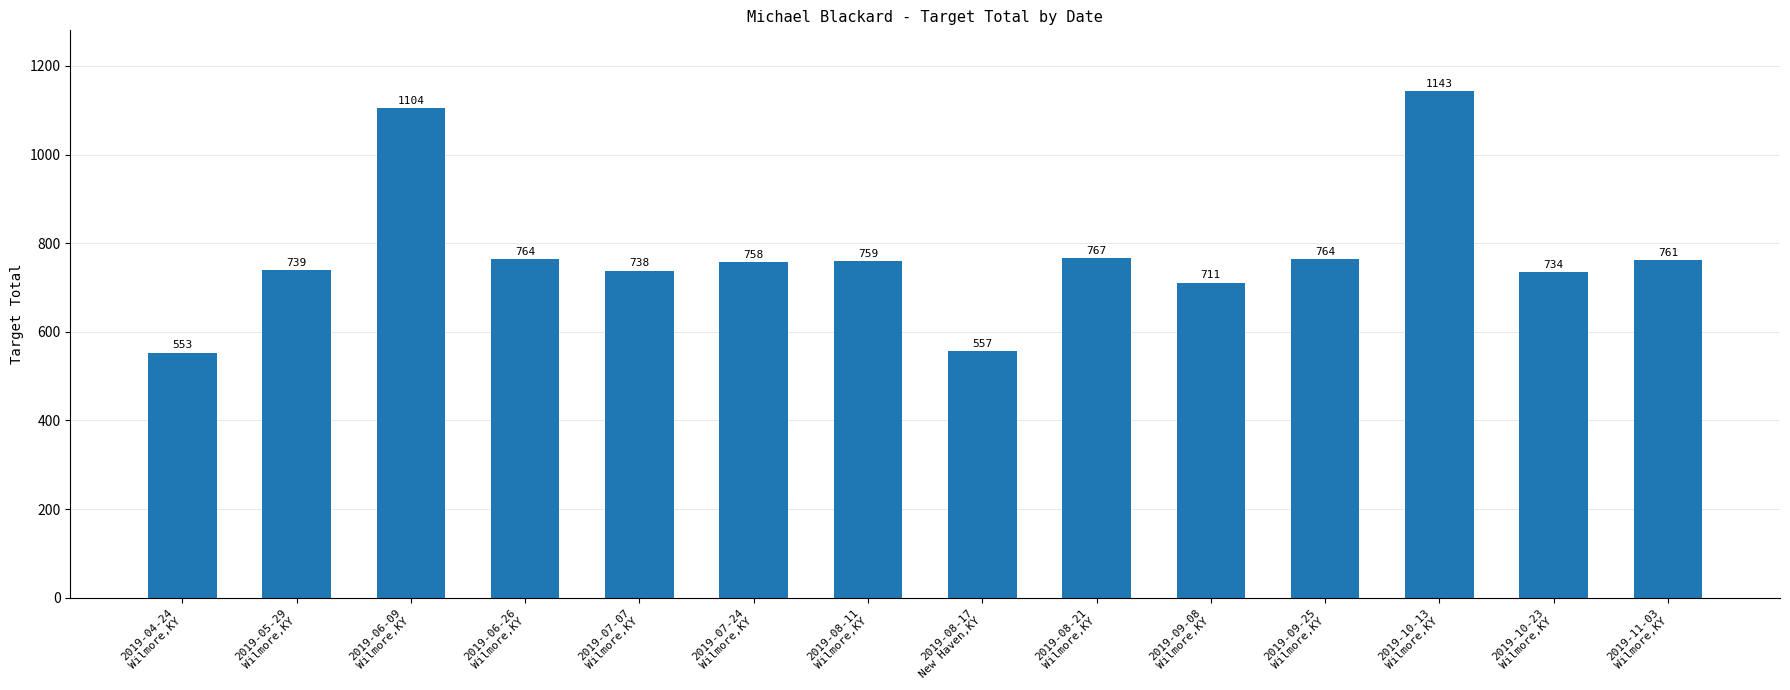

At which category does the chart reach its peak across all series?

2019-10-13
Wilmore,KY